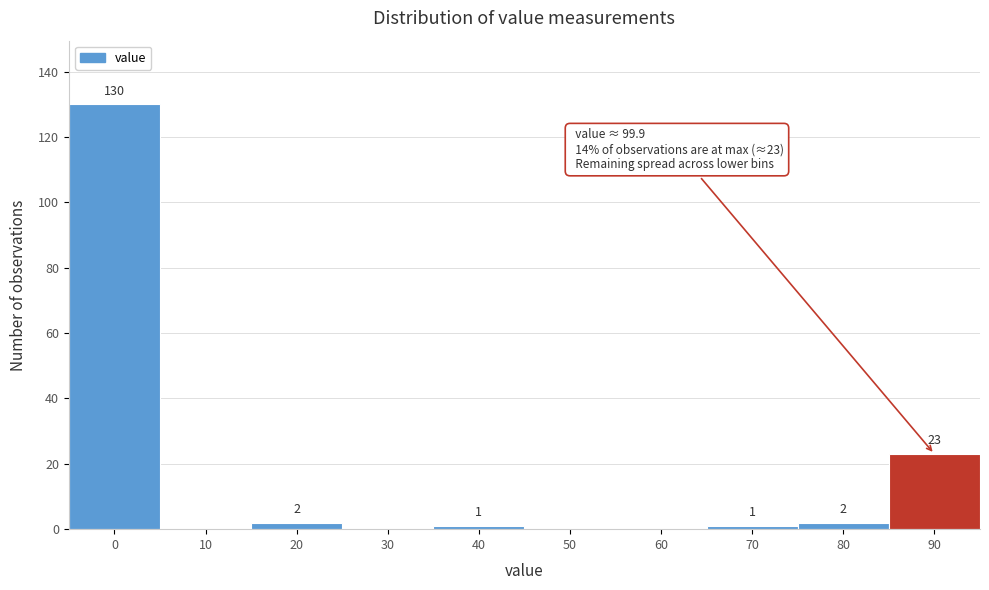

Reading left to right, extract all data points from this chart.

0=130	10=0	20=2	30=0	40=1	50=0	60=0	70=1	80=2	90=23